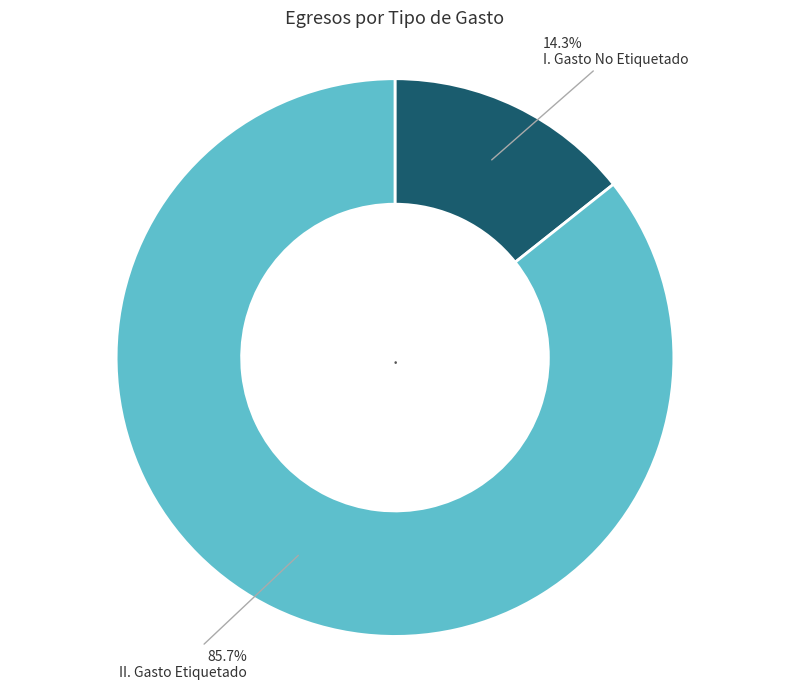

How many slices are in this pie chart?

2